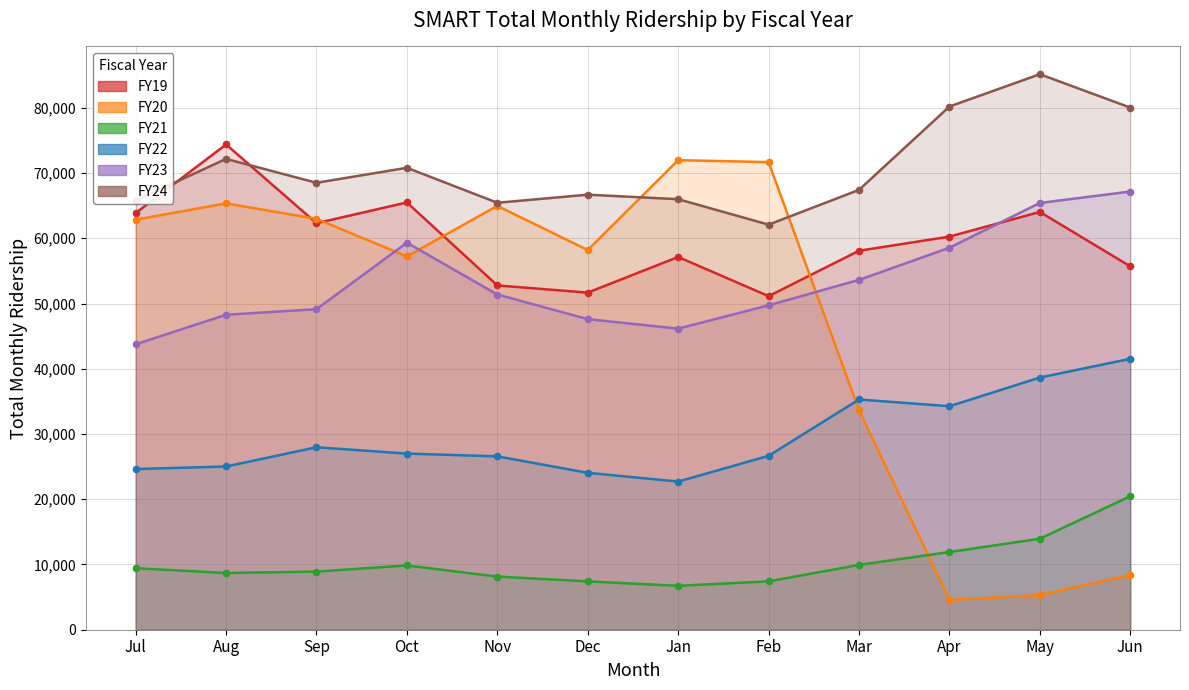

Which series reaches the maximum Y coordinate?

FY24